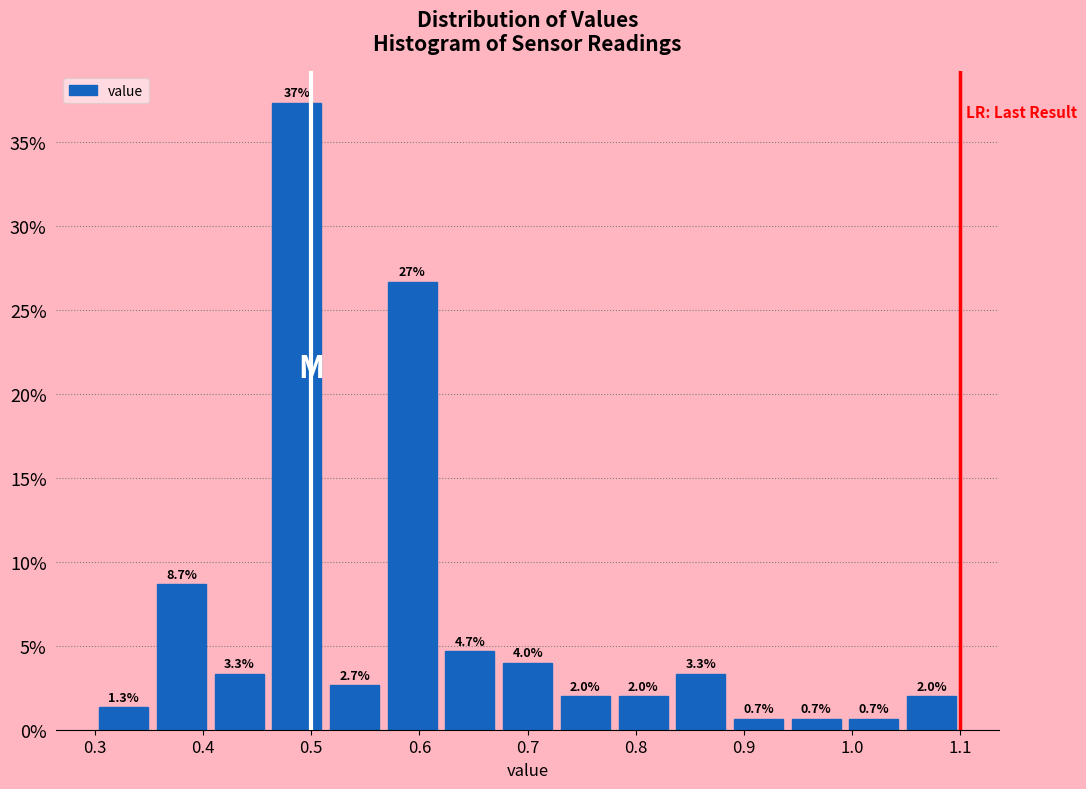

Over which range of the x-axis is the bar tallest?

0.46 to 0.51